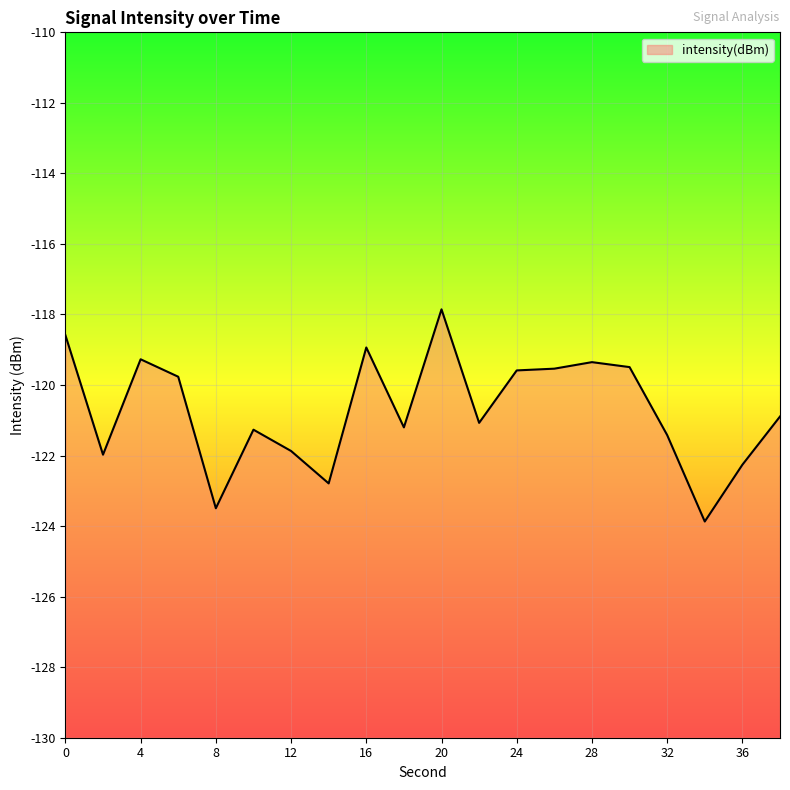

What is the minimum value shown in the chart?

-123.9